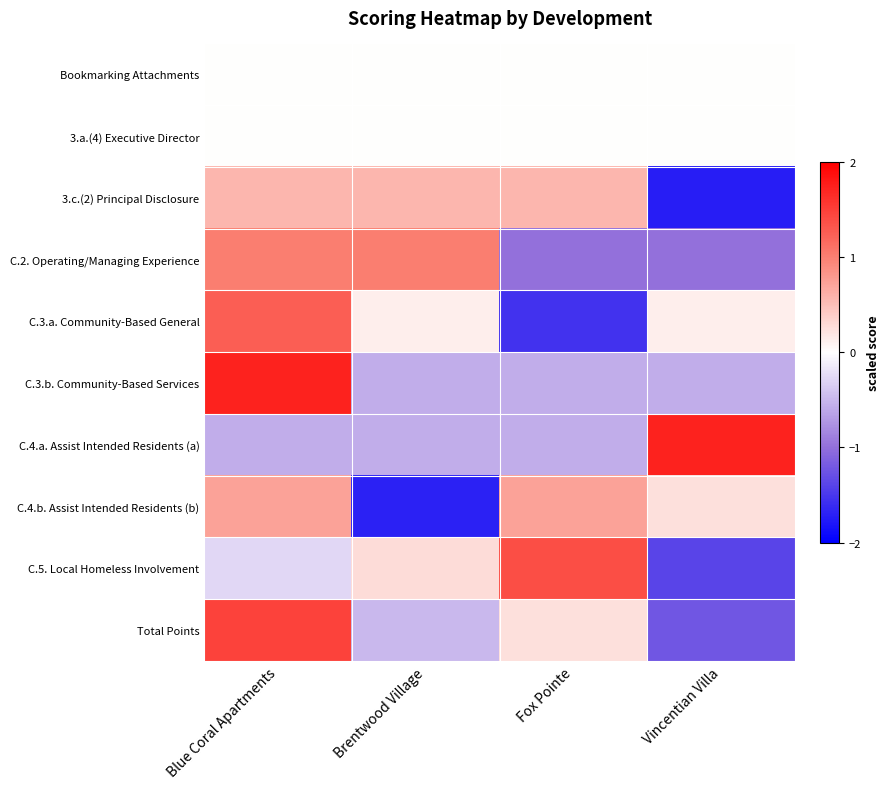

How many distinct data groups are displayed?

10